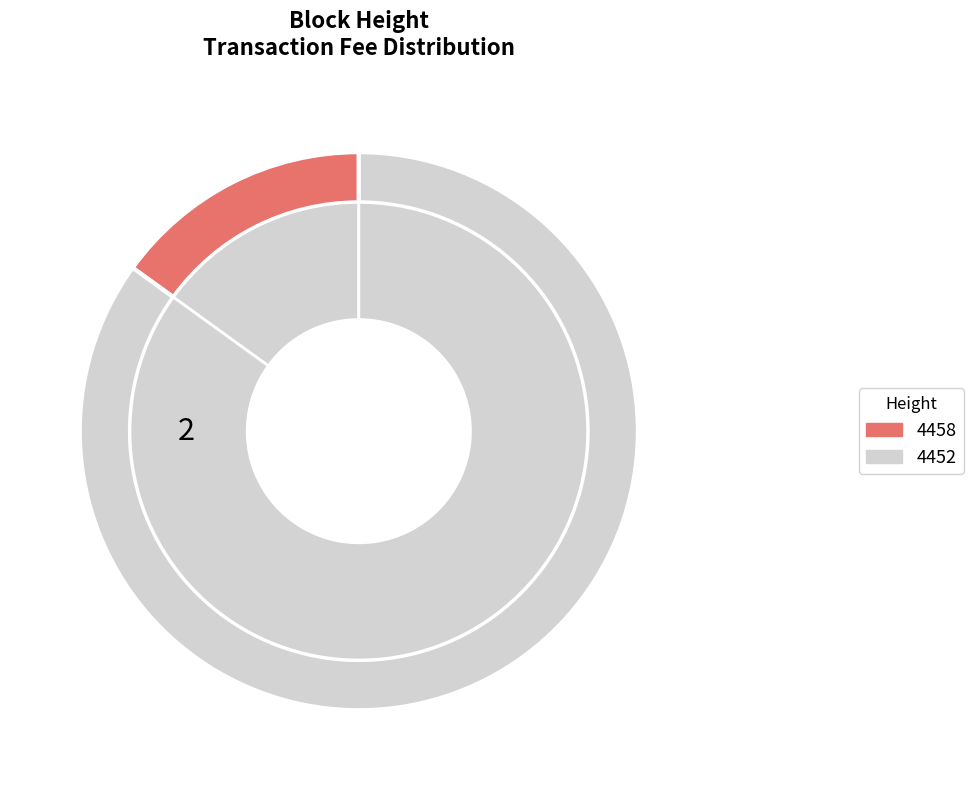

What is the total percentage of 4458 and 4452?

100.0%